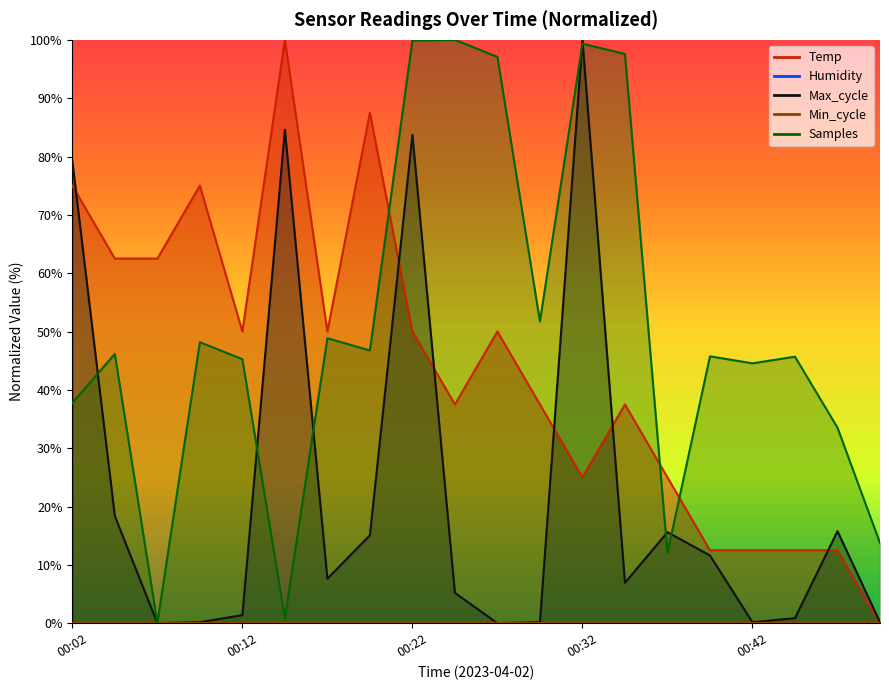

What is the value of the Max_cycle point at the 10th from the left?

5.2